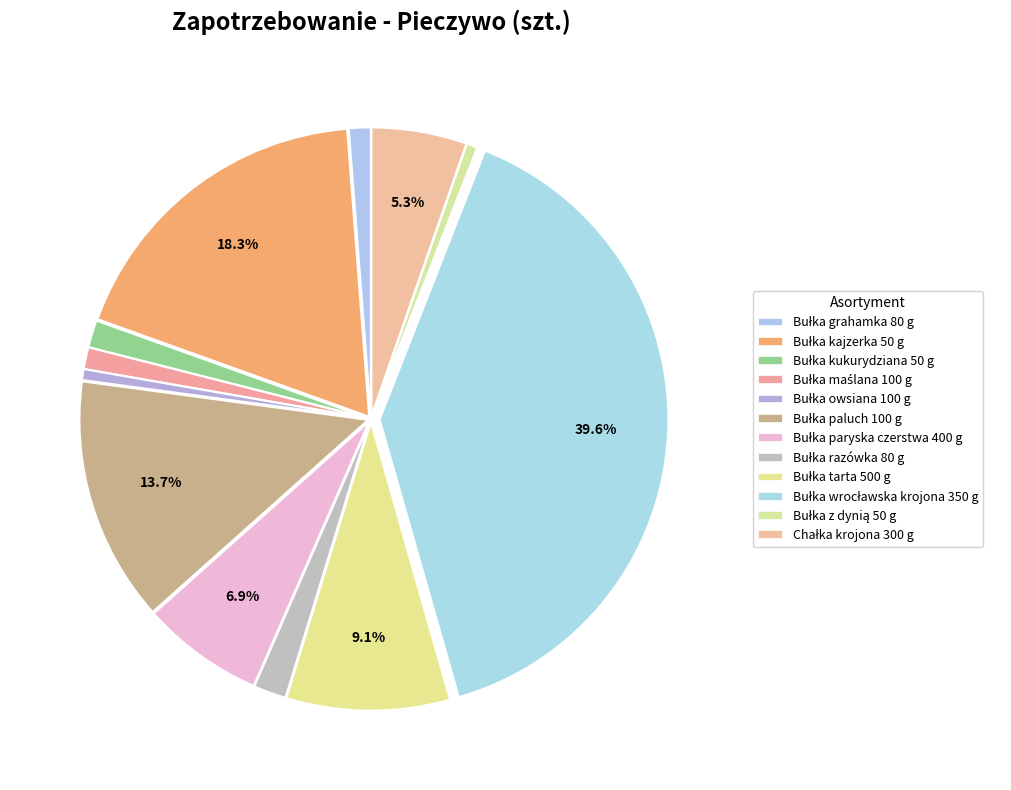

Which category has the smallest portion of the pie?

Bułka owsiana 100 g